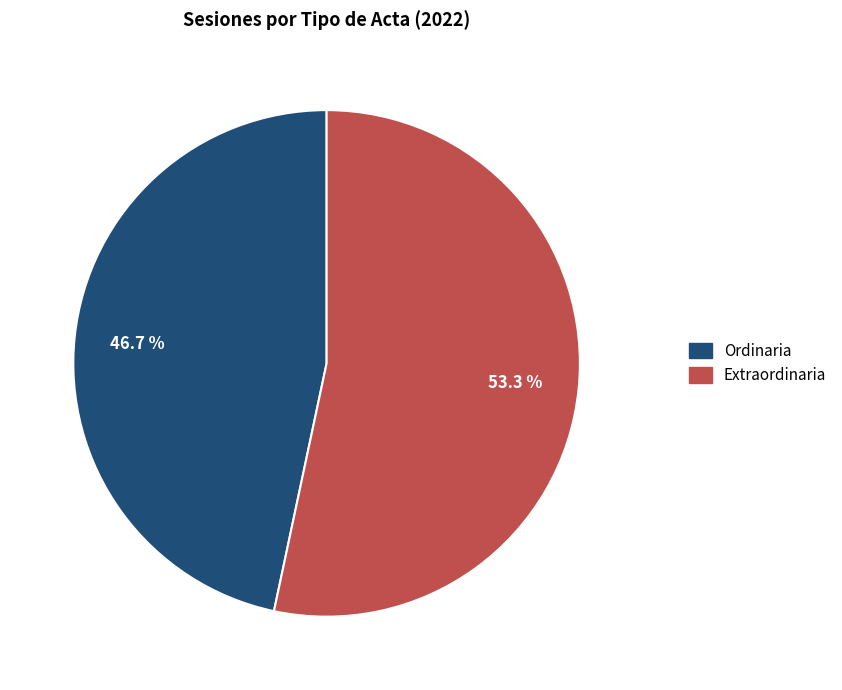

Rank the categories by value from highest to lowest.

Extraordinaria, Ordinaria